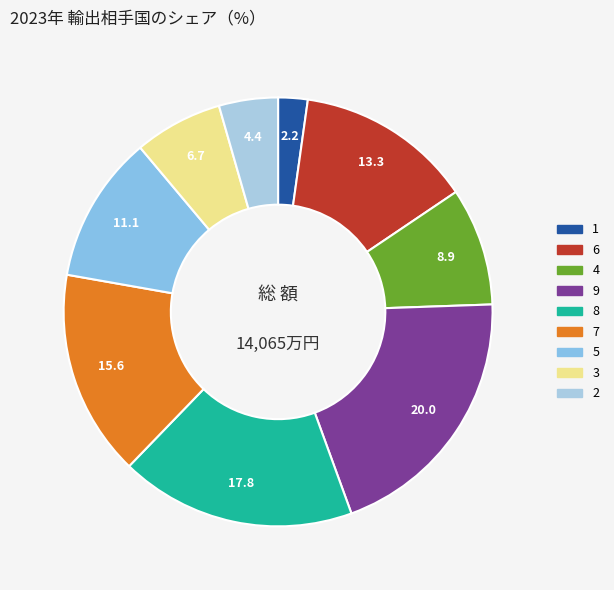

The 4 slice represents 9% of the pie. True or false?

True